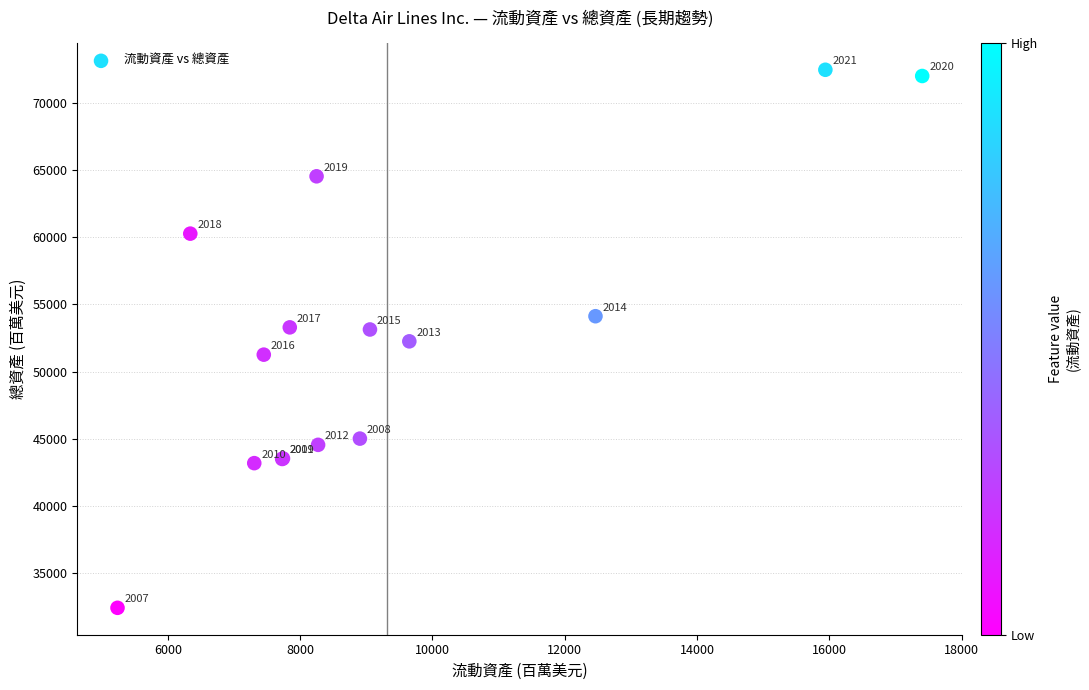

What Y value in the scatter plot is closest to 52441?

52252